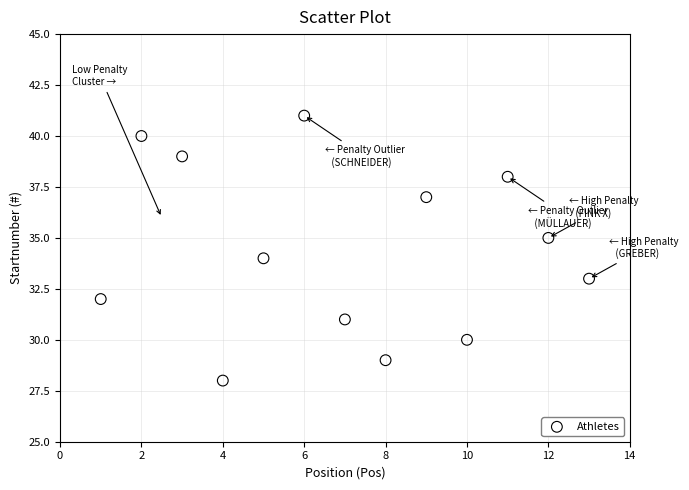

What is the range of Y values (max minus min)?

13